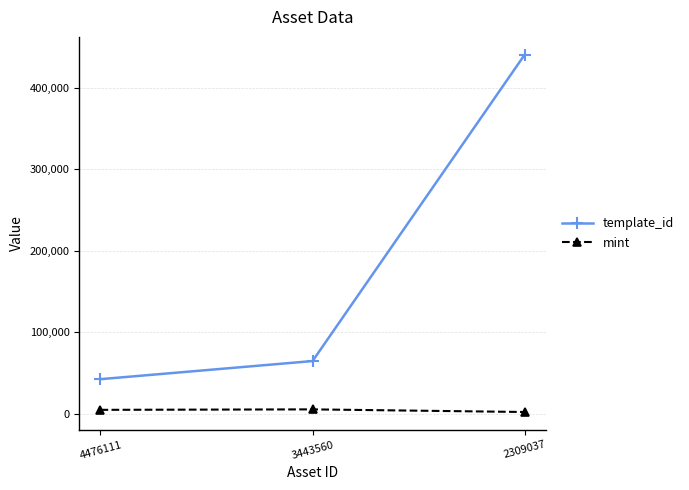

Which series changed the most between 4476111 and 3443560?

template_id